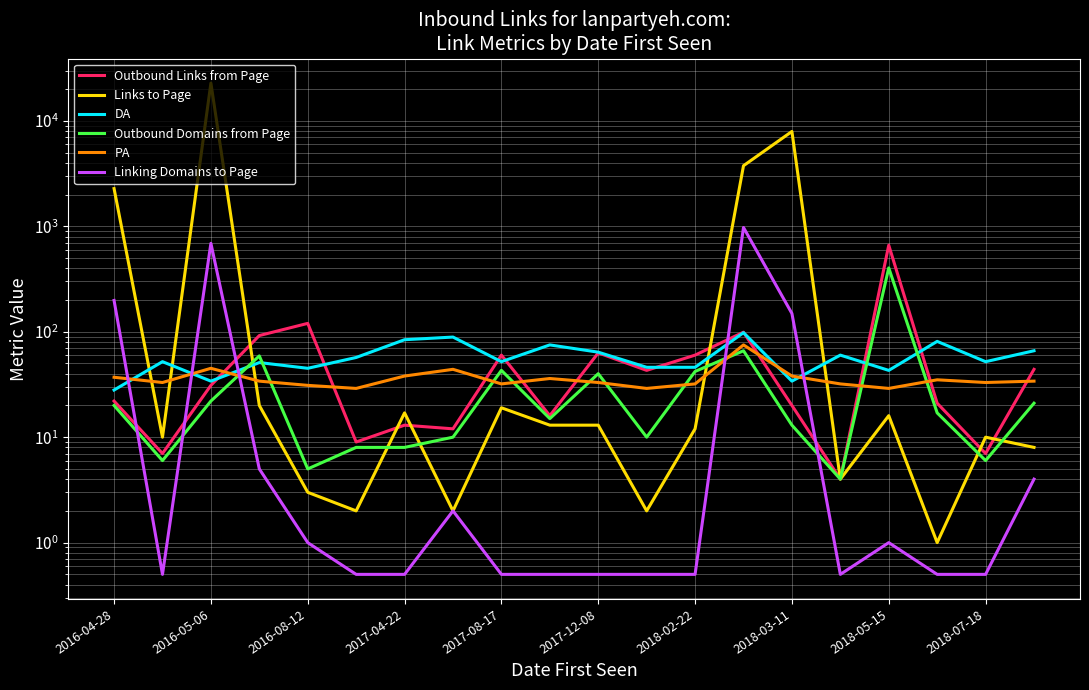

List the series in order of their peak value, lowest first.

PA, DA, Outbound Domains from Page, Outbound Links from Page, Linking Domains to Page, Links to Page